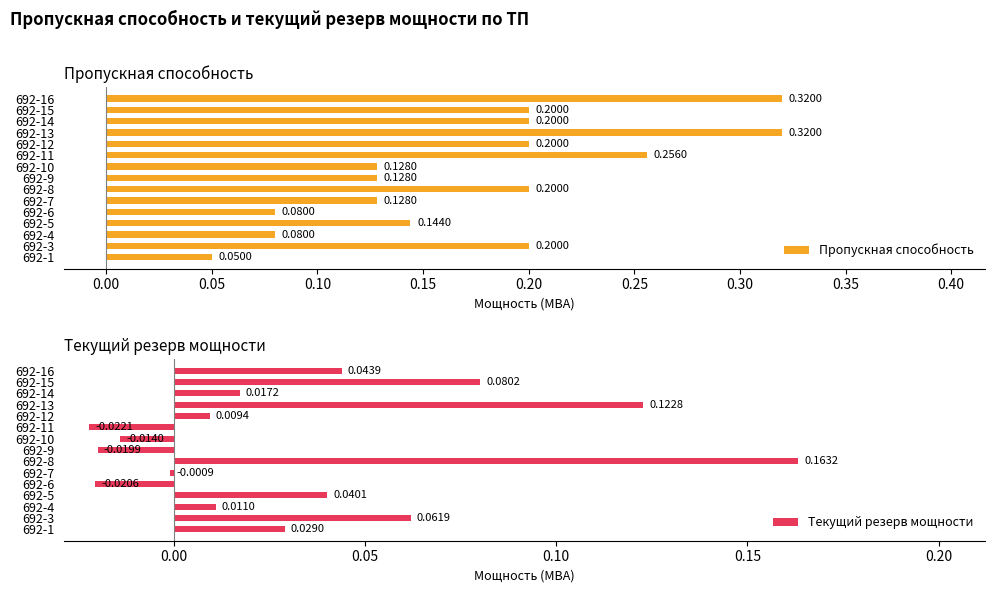

Reading left to right, transcribe all the data shown in this chart.

Пропускная способность: 0.1	0.2	0.1	0.1	0.1	0.1	0.2	0.1	0.1	0.3	0.2	0.3	0.2	0.2	0.3
Текущий резерв мощности: 0.0	0.1	0.0	0.0	-0.0	-0.0	0.2	-0.0	-0.0	-0.0	0.0	0.1	0.0	0.1	0.0